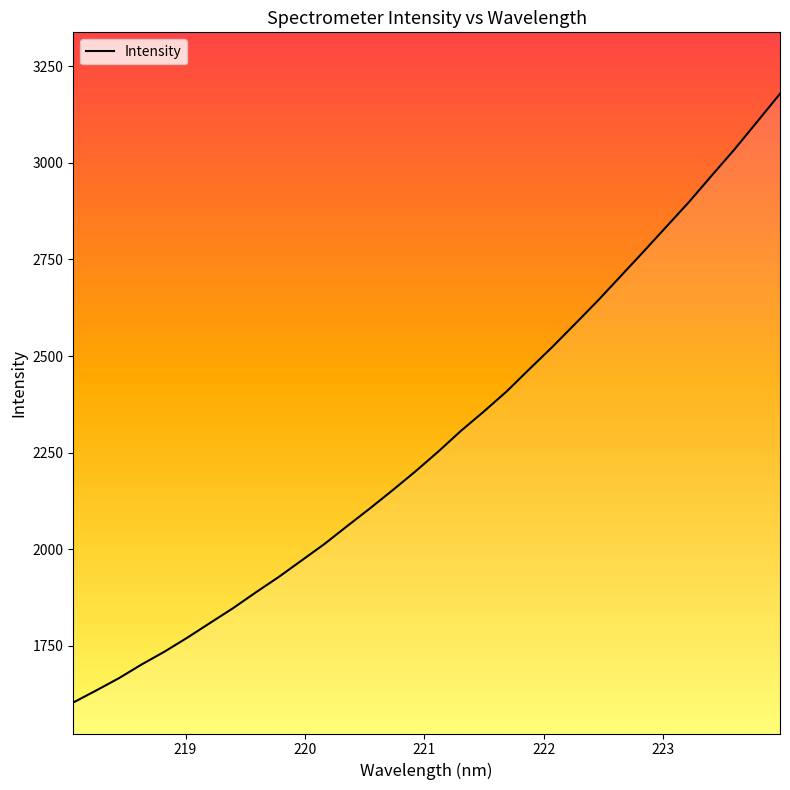

What is the difference between the maximum and minimum values?

1574.6